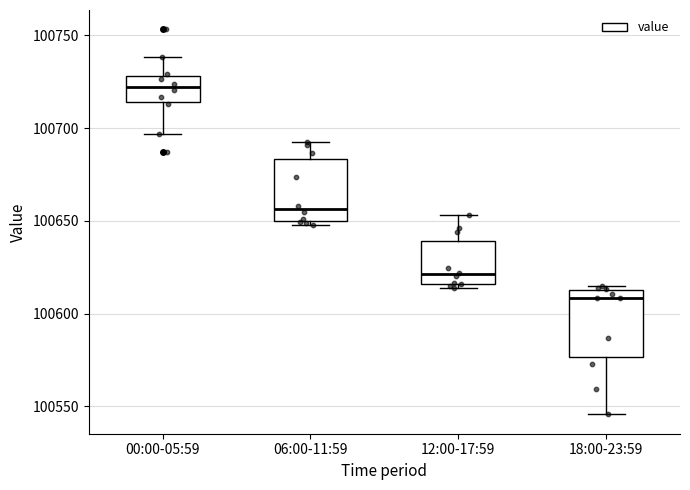

Where does the lower whisker of the box for 18:00-23:59 end on the y-axis? The values are not printed on the chart, so give them approximately, as read against the axis.

100545